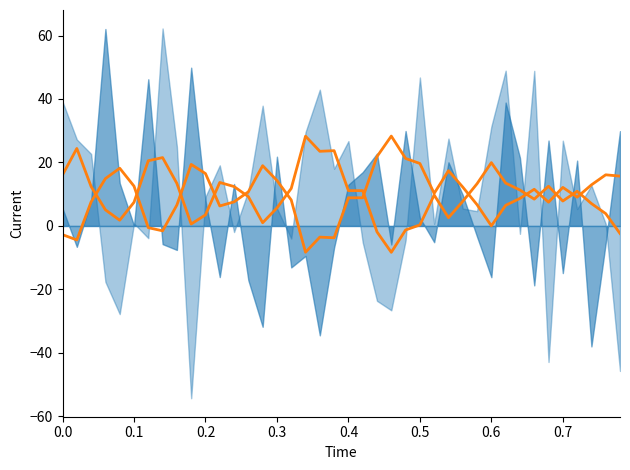

Where is the first local maximum for col_519 smooth?

0.1